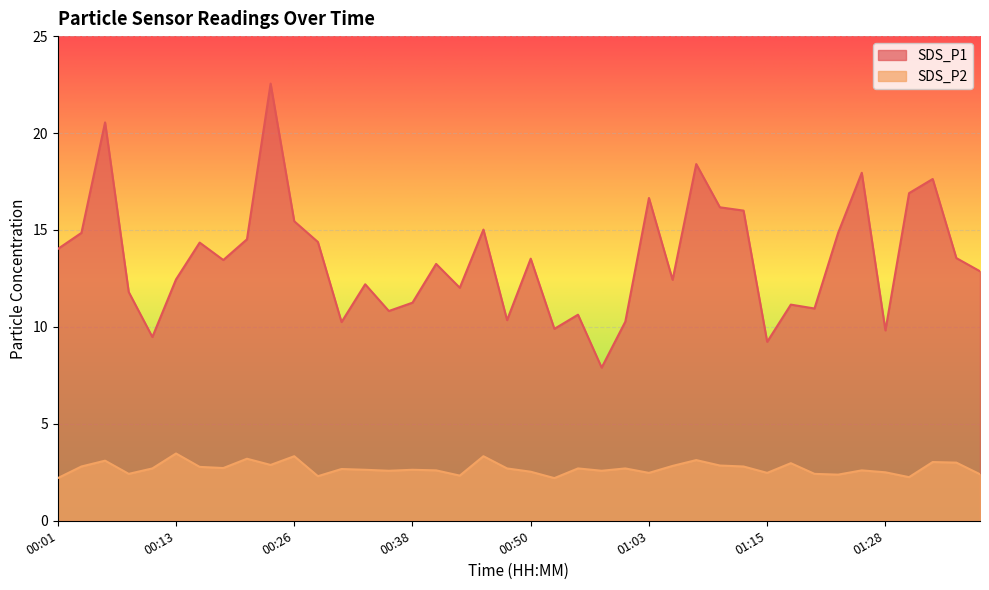

How many values in the SDS_P1 series are below 13?

19